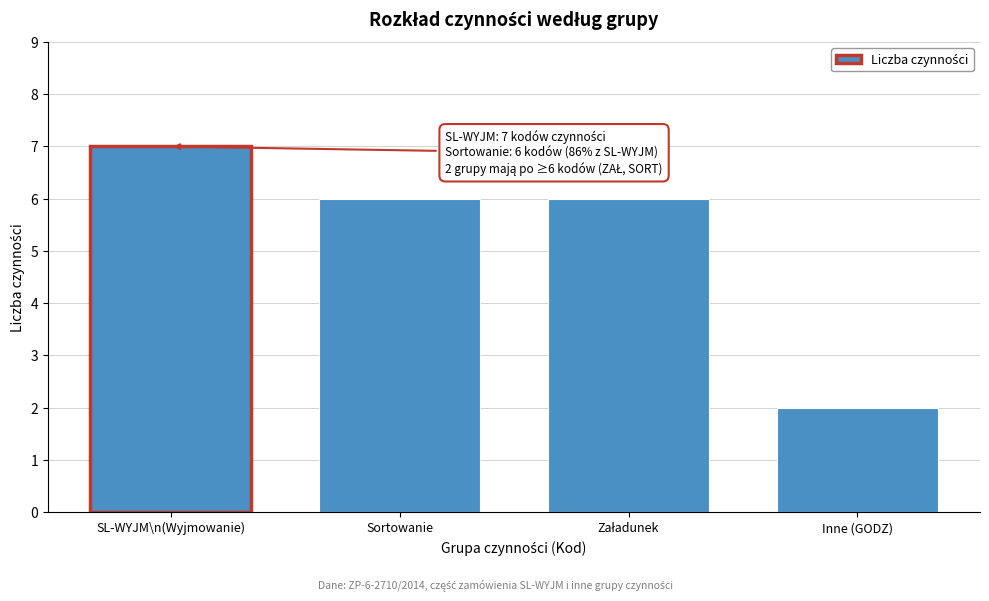

Reading right to left, transcribe all the data shown in this chart.

2	6	6	7